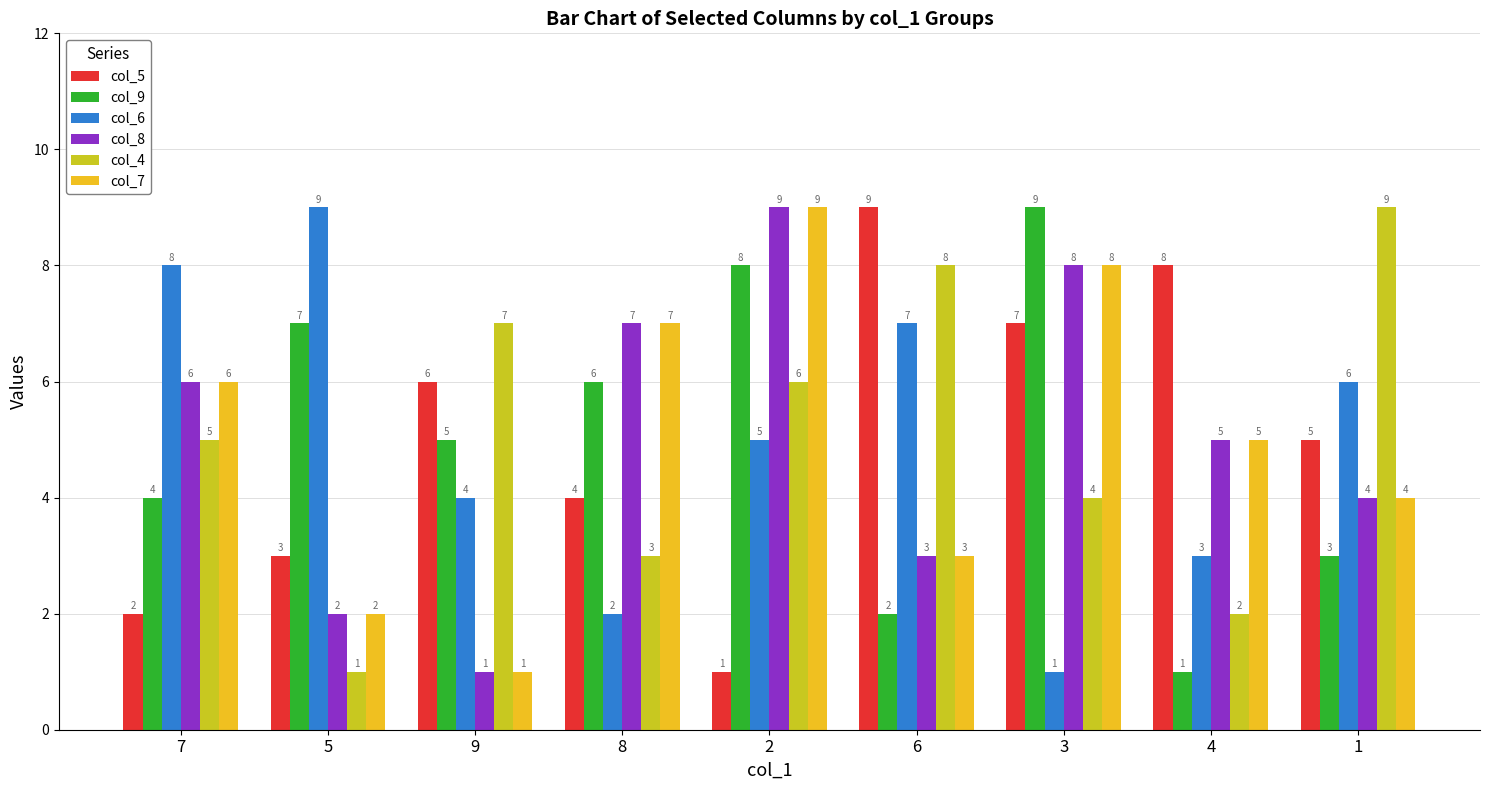

What value does the col_4 series have at 4?

2